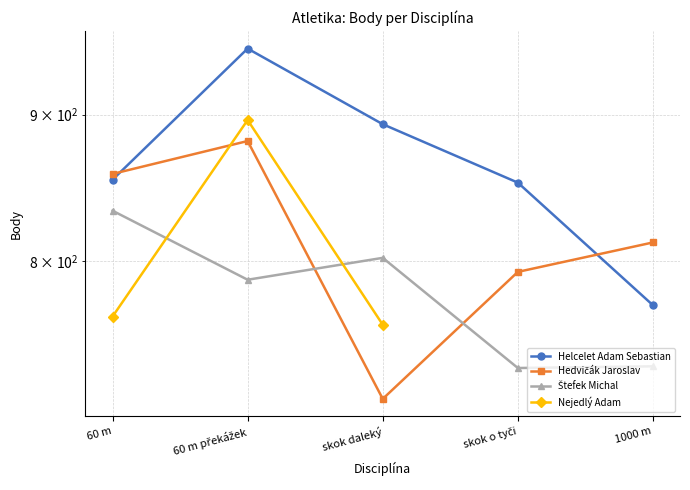

Which category has the highest value across all series?

60 m překážek